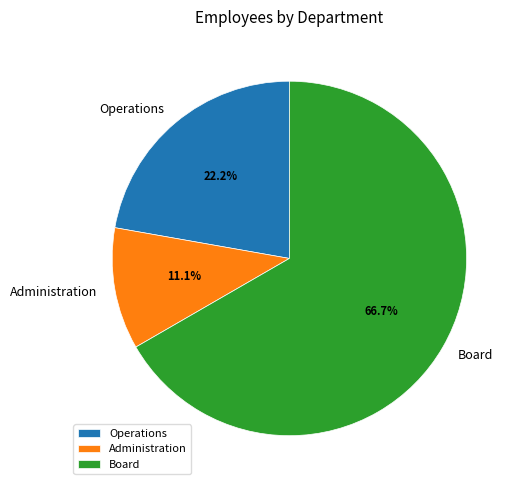

What is the ratio of the value at Board to the value at Administration?

6.0